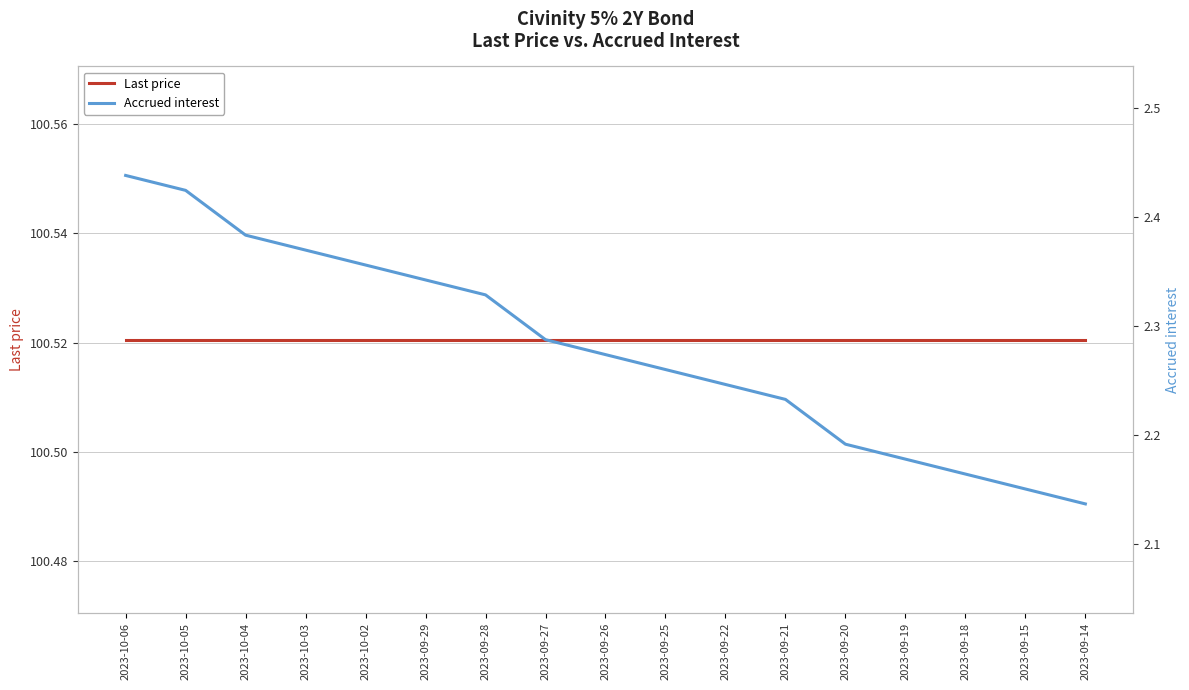

At 2023-09-15, list the series in order from smallest to largest.

Accrued interest, Last price